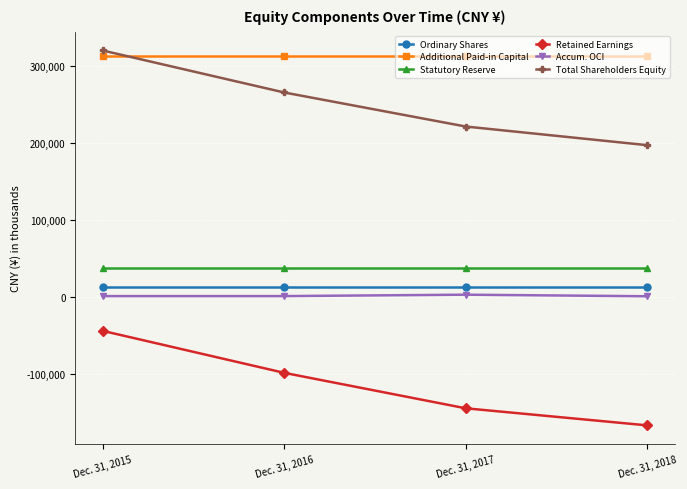

At how many categories does at least one series exceed 135492?

4